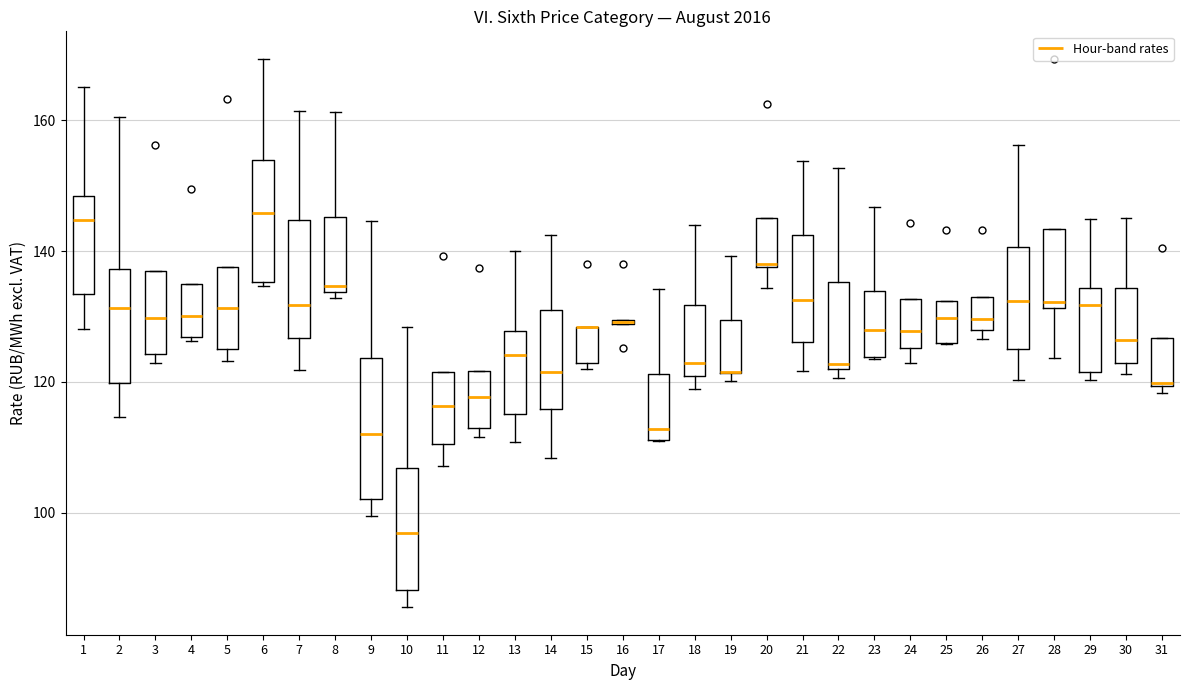

Reading left to right, read every box against the y-axis: the position of its median line, the range the box covers, and the ends of its whiskers. The values are not printed on the chart, so give them approximately, as read against the axis.

1: median 144, box 134 to 148, whiskers 128 to 166
2: median 132, box 120 to 138, whiskers 114 to 160
3: median 130, box 124 to 136, whiskers 122 to 136
4: median 130, box 126 to 134, whiskers 126 (just below the box's lower edge) to 134
5: median 132, box 126 to 138, whiskers 124 to 138
6: median 146, box 136 to 154, whiskers 134 to 170
7: median 132, box 126 to 144, whiskers 122 to 162
8: median 134 (just above the box's lower edge), box 134 to 146, whiskers 132 to 162
9: median 112, box 102 to 124, whiskers 100 to 144
10: median 96, box 88 to 106, whiskers 86 to 128
11: median 116, box 110 to 122, whiskers 108 to 122
12: median 118, box 112 to 122, whiskers 112 (just below the box's lower edge) to 122
13: median 124, box 116 to 128, whiskers 110 to 140
14: median 122, box 116 to 130, whiskers 108 to 142
15: median 128 (drawn on the box's upper edge), box 122 to 128, whiskers 122 (just below the box's lower edge) to 128
16: box collapsed to a line at 130, whiskers 128 to 130
17: median 112 (just above the box's lower edge), box 112 to 122, whiskers 110 to 134
18: median 122, box 120 to 132, whiskers 118 to 144
19: median 122 (drawn on the box's lower edge), box 122 to 130, whiskers 120 to 140
20: median 138, box 138 to 144, whiskers 134 to 144
21: median 132, box 126 to 142, whiskers 122 to 154
22: median 122 (just above the box's lower edge), box 122 to 136, whiskers 120 to 152
23: median 128, box 124 to 134, whiskers 124 to 146
24: median 128, box 126 to 132, whiskers 122 to 132
25: median 130, box 126 to 132, whiskers 126 to 132
26: median 130, box 128 to 134, whiskers 126 to 134
27: median 132, box 124 to 140, whiskers 120 to 156
28: median 132 (just above the box's lower edge), box 132 to 144, whiskers 124 to 144
29: median 132, box 122 to 134, whiskers 120 to 144
30: median 126, box 122 to 134, whiskers 122 (just below the box's lower edge) to 144
31: median 120, box 120 to 126, whiskers 118 to 126